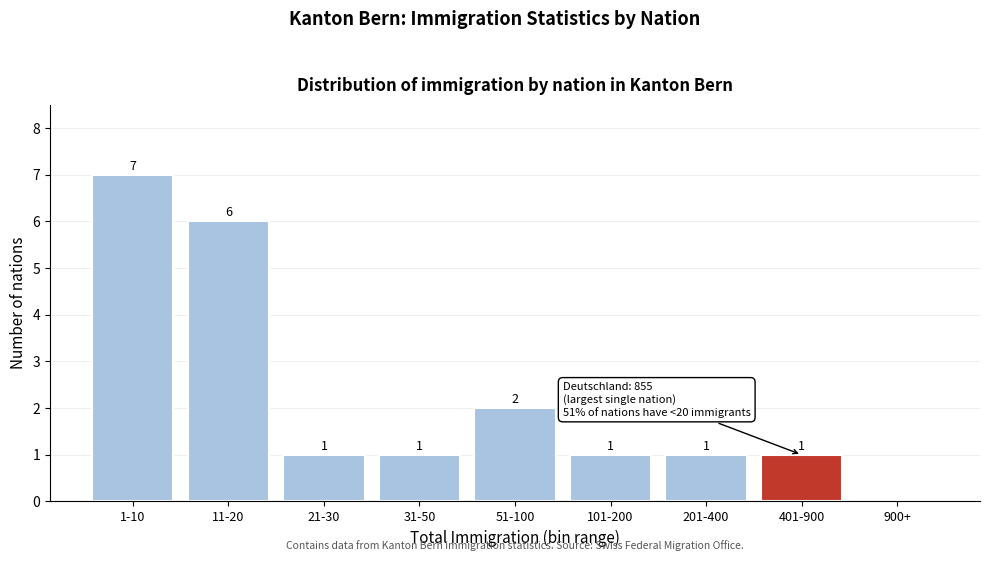

Reading left to right, what are all the values shown in this chart?

1-10=7	11-20=6	21-30=1	31-50=1	51-100=2	101-200=1	201-400=1	401-900=1	900+=0